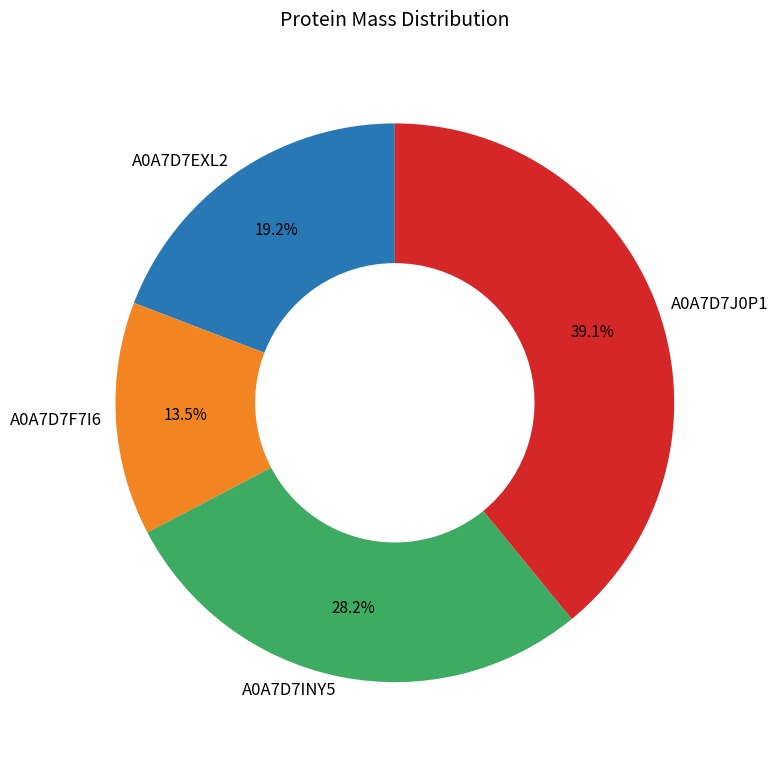

What is the largest slice in the pie chart?

A0A7D7J0P1